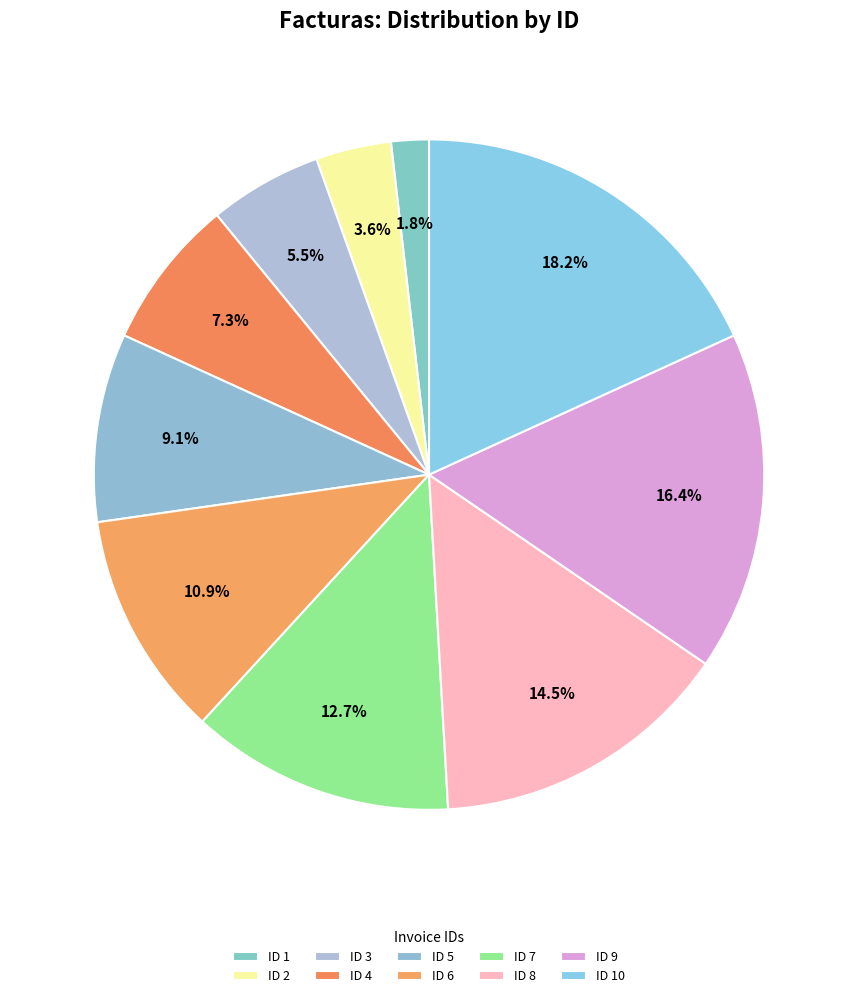

True or false: ID 3 accounts for 5% of the total.

True